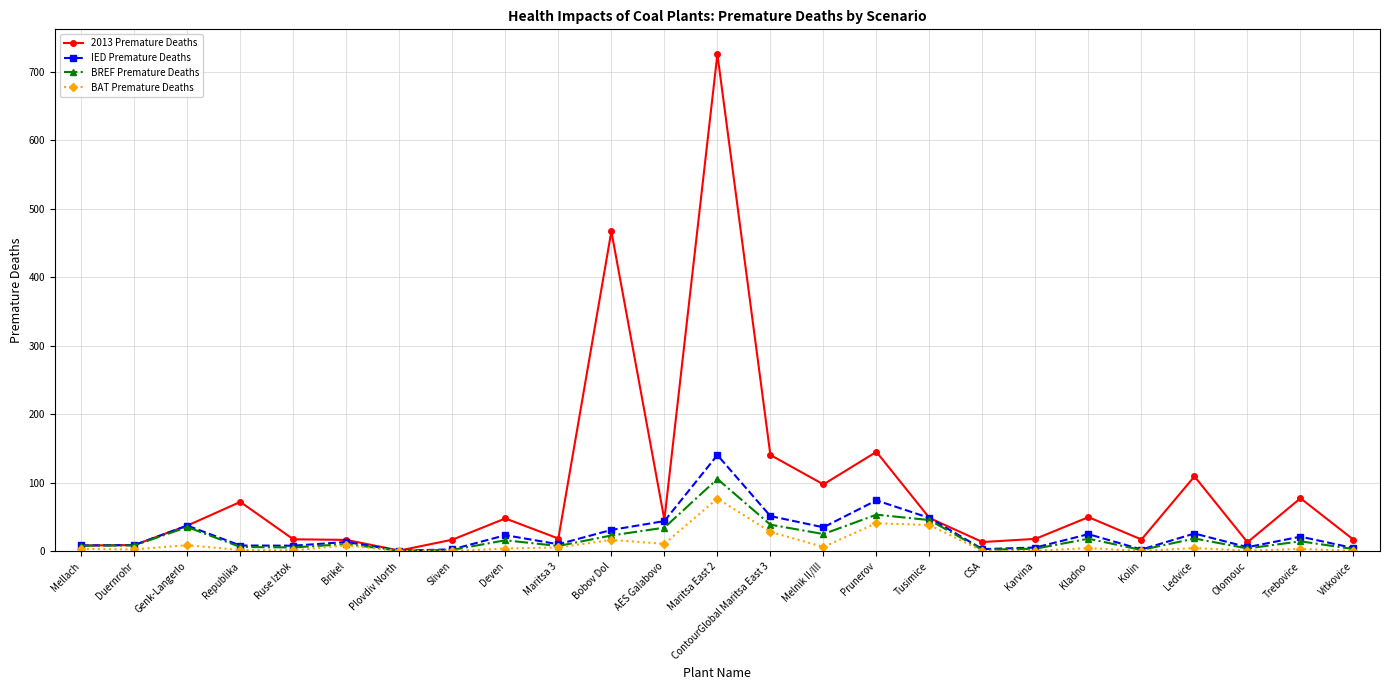

Which series has the largest range (max minus min)?

2013 Premature Deaths